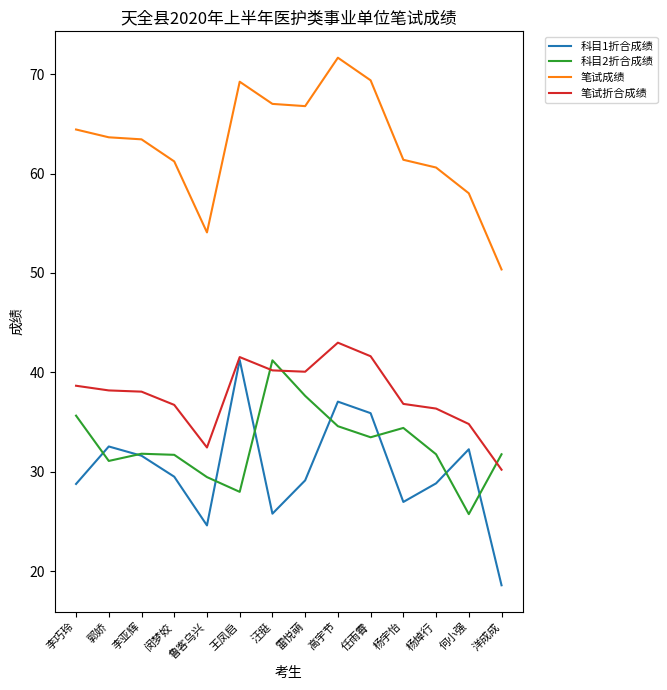

How many lines are shown in the chart?

4